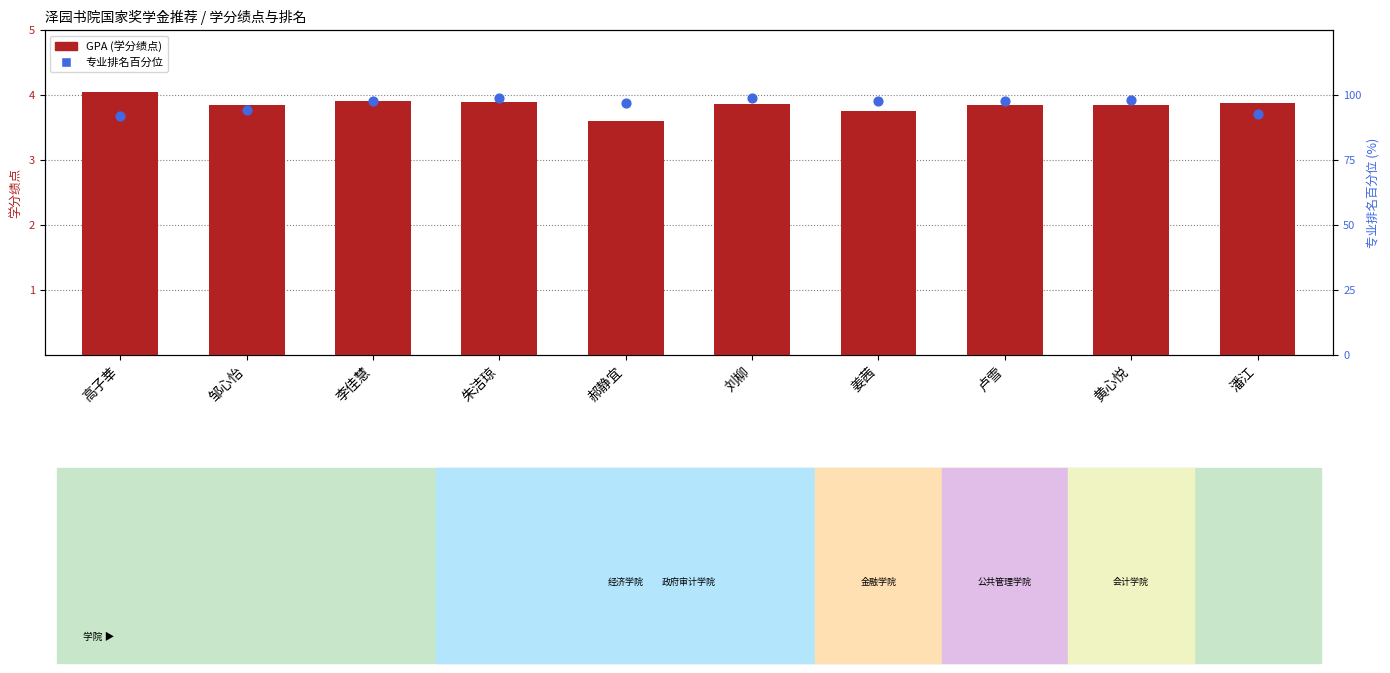

At how many categories does at least one series exceed 74?

10